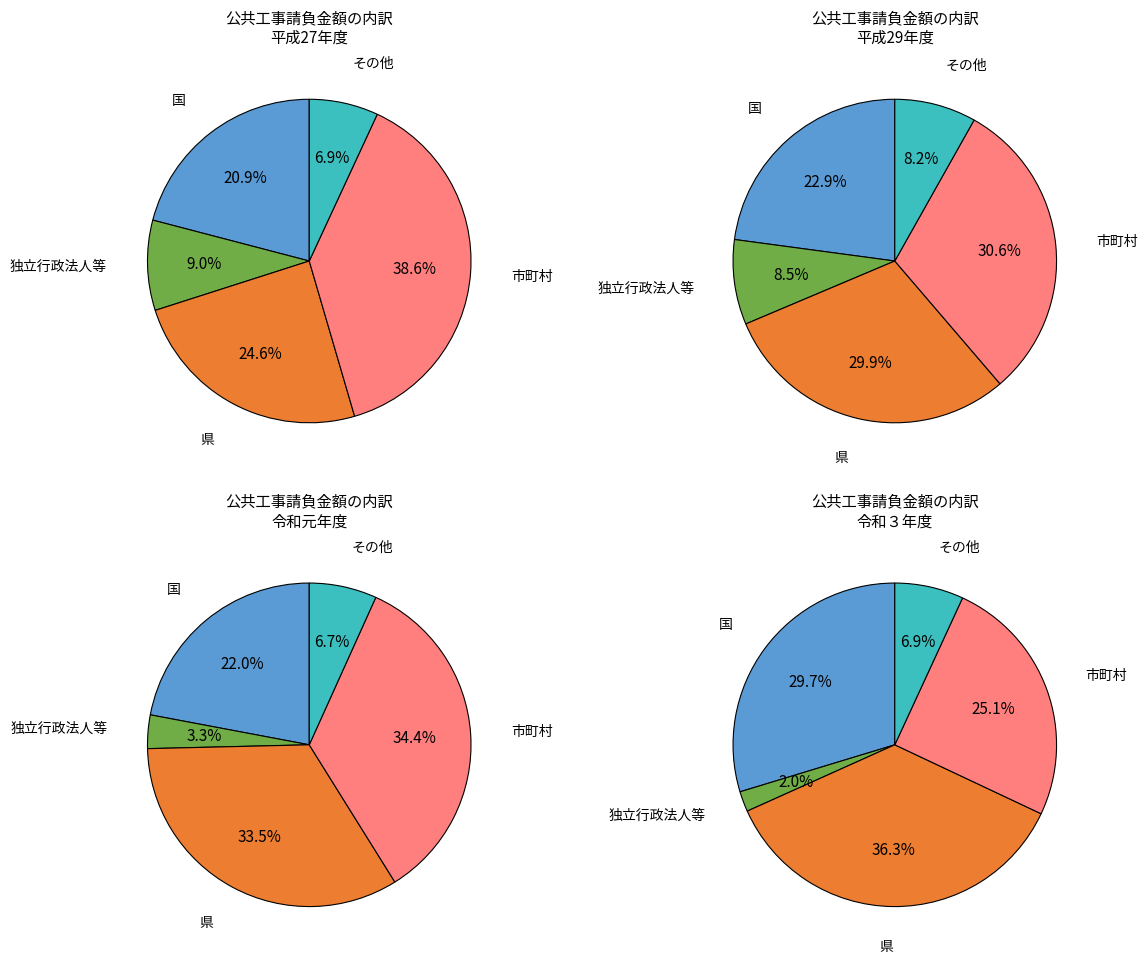

Is 令和元年度 the majority of the pie?

No